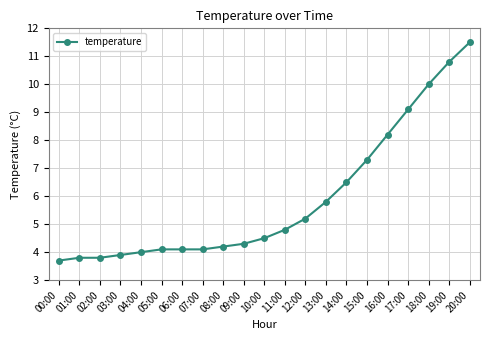

The value at 12:00 is 2.5. True or false?

False